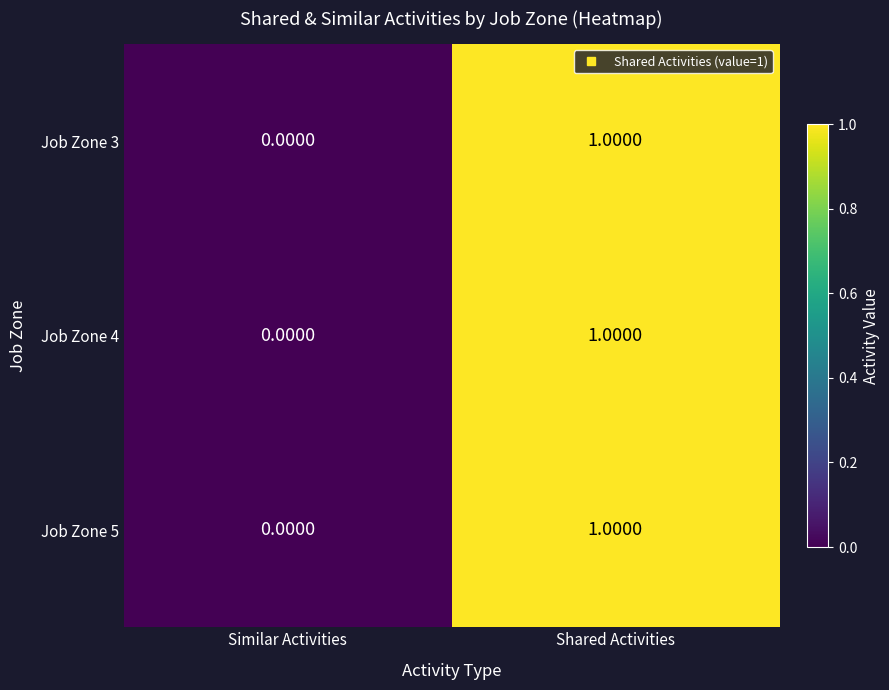

At which category is the sum across all series the highest?

Shared Activities